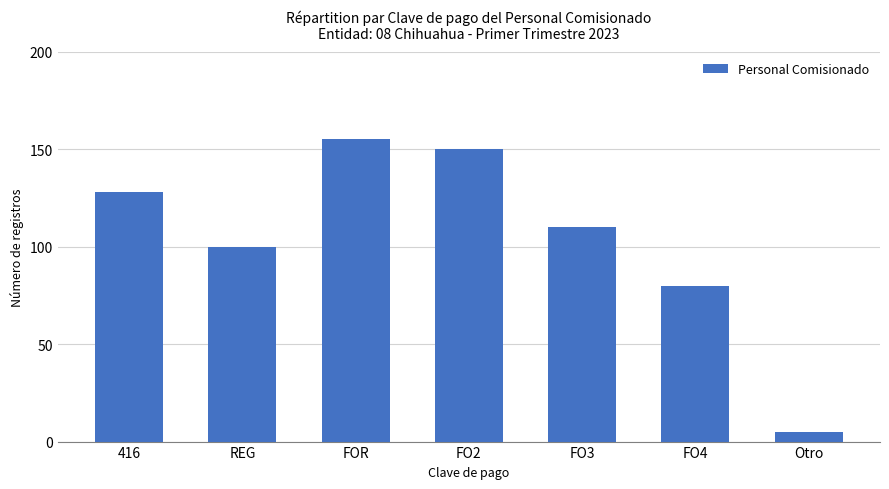

List the labels in order of value, smallest first.

Otro, FO4, REG, FO3, 416, FO2, FOR